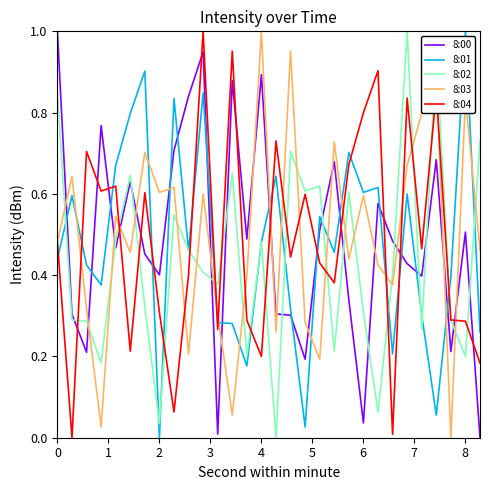

True or false: 8:01 and 8:04 cross at least once.

True